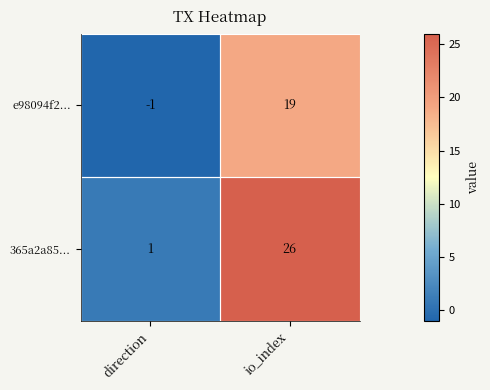

What is the highest value of the e98094f2... series?

19